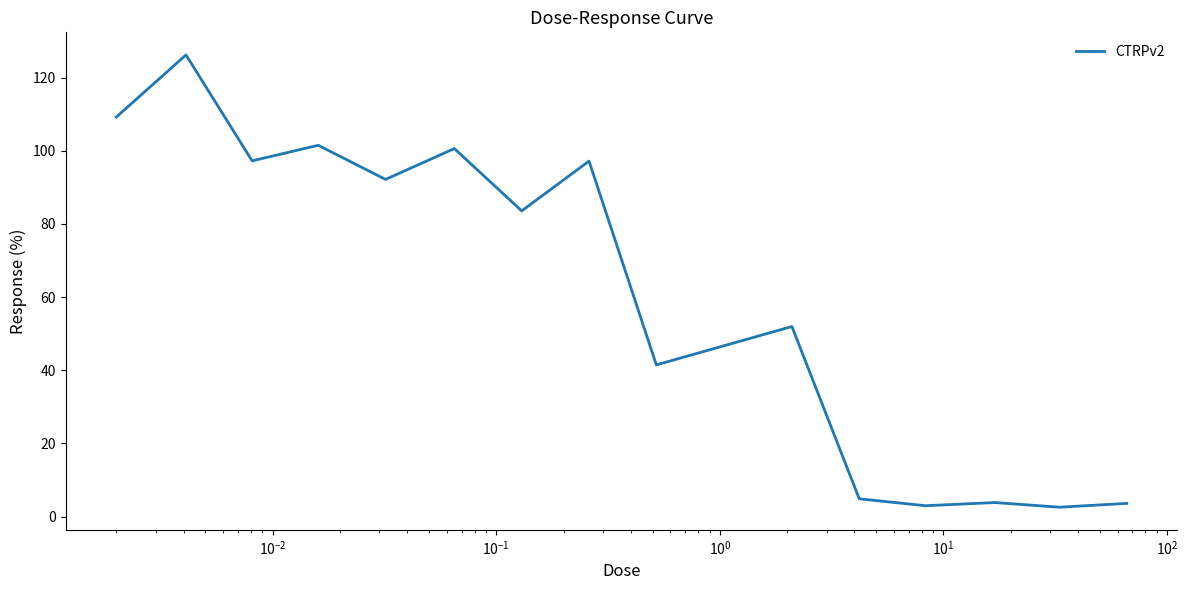

What is the greatest value displayed?

126.2